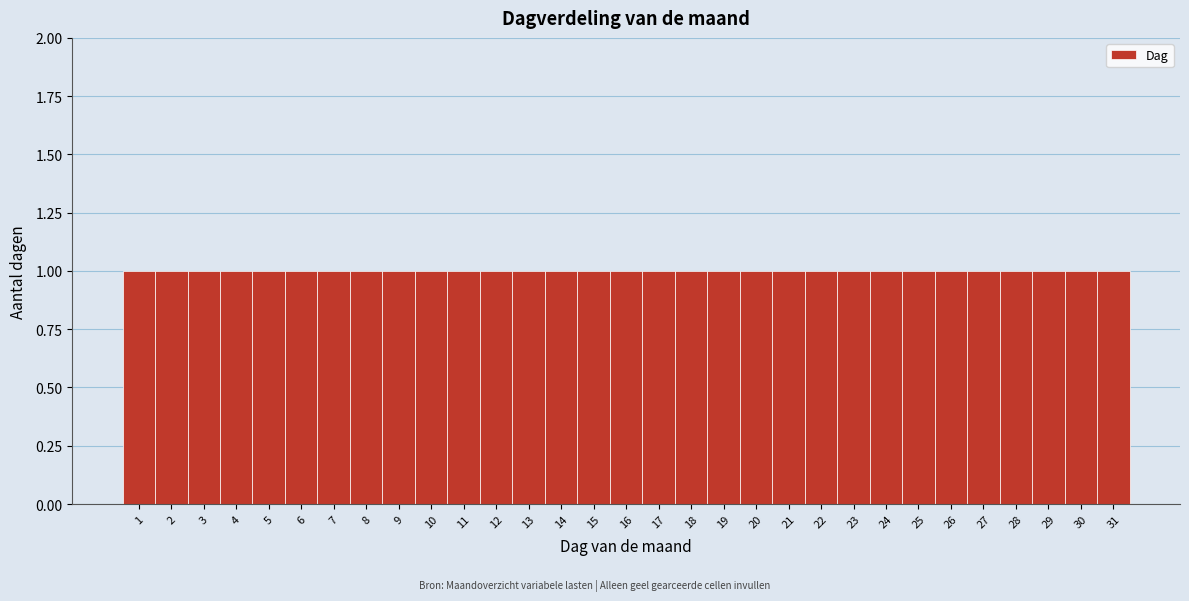

Reading left to right, list every bar in this chart as the range it spans on the x-axis followed by its height. The values are not printed on the chart, so give them approximately, as read against the axis.

0.5 to 1.5: 1
1.5 to 2.5: 1
2.5 to 3.5: 1
3.5 to 4.5: 1
4.5 to 5.5: 1
5.5 to 6.5: 1
6.5 to 7.5: 1
7.5 to 8.5: 1
8.5 to 9.5: 1
9.5 to 10.5: 1
10.5 to 11.5: 1
11.5 to 12.5: 1
12.5 to 13.5: 1
13.5 to 14.5: 1
14.5 to 15.5: 1
15.5 to 16.5: 1
16.5 to 17.5: 1
17.5 to 18.5: 1
18.5 to 19.5: 1
19.5 to 20.5: 1
20.5 to 21.5: 1
21.5 to 22.5: 1
22.5 to 23.5: 1
23.5 to 24.5: 1
24.5 to 25.5: 1
25.5 to 26.5: 1
26.5 to 27.5: 1
27.5 to 28.5: 1
28.5 to 29.5: 1
29.5 to 30.5: 1
30.5 to 31.5: 1